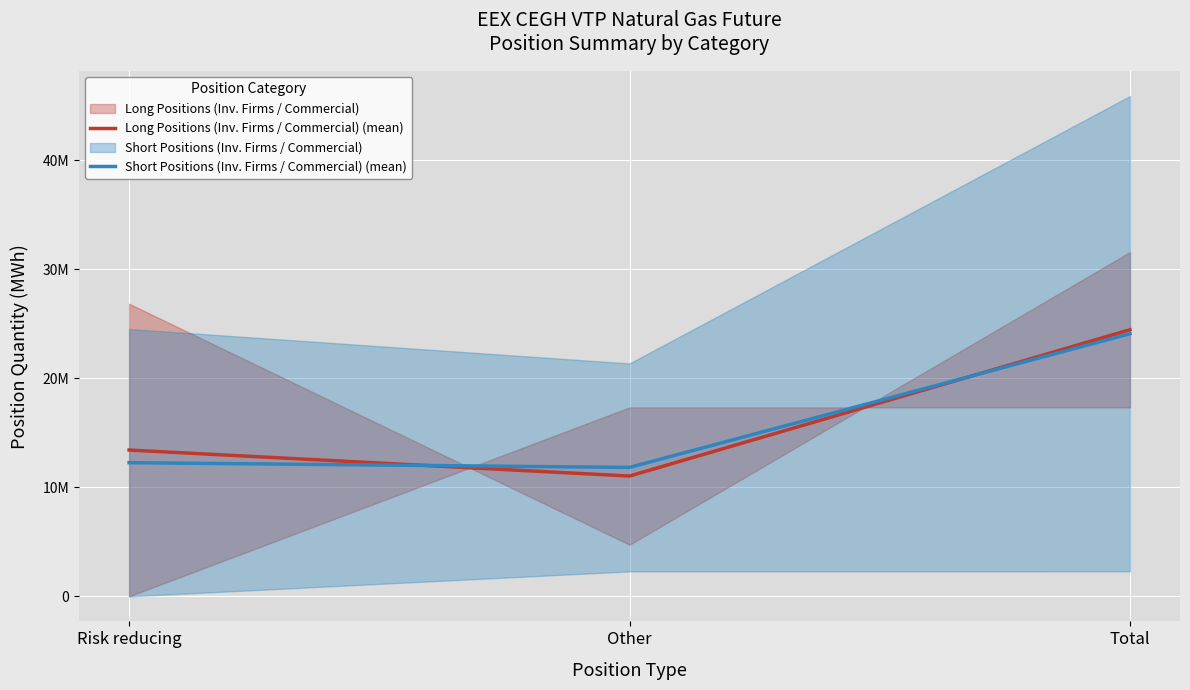

Where is Long Positions (Inv. Firms / Commercial) (mean) nearest to the value 17743542?

Risk reducing